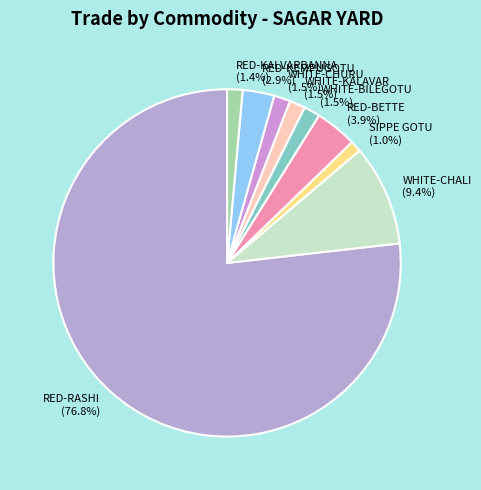

How many slices are in this pie chart?

9